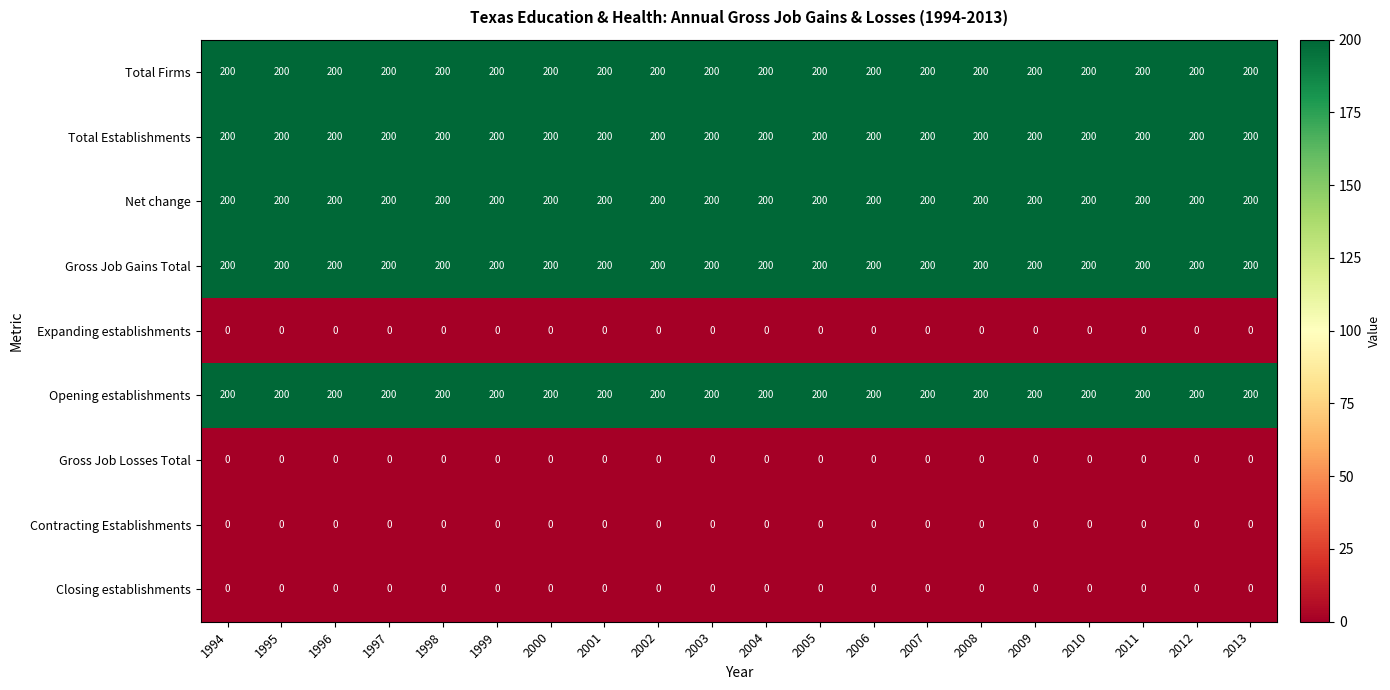

Is it true that Expanding establishments equals 0 at 1998?

True